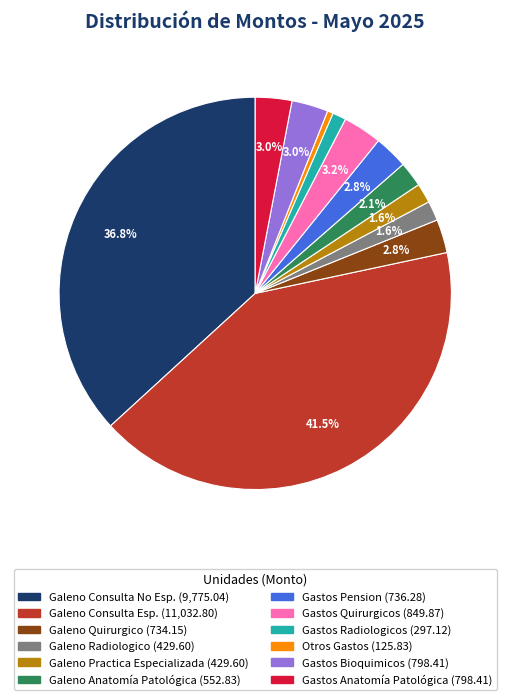

Combined, do Galeno Quirurgico and Gastos Quirurgicos account for over 50%?

No